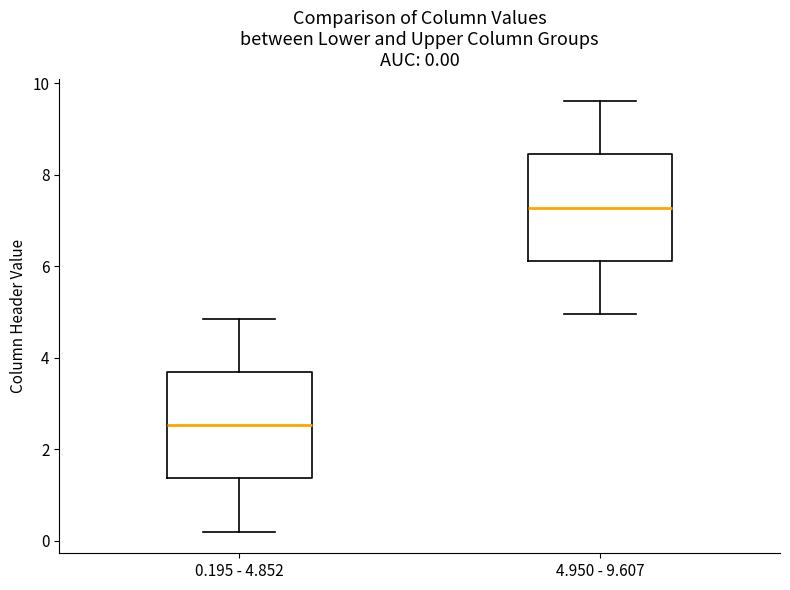

Which box has the highest median line?

4.950 - 9.607